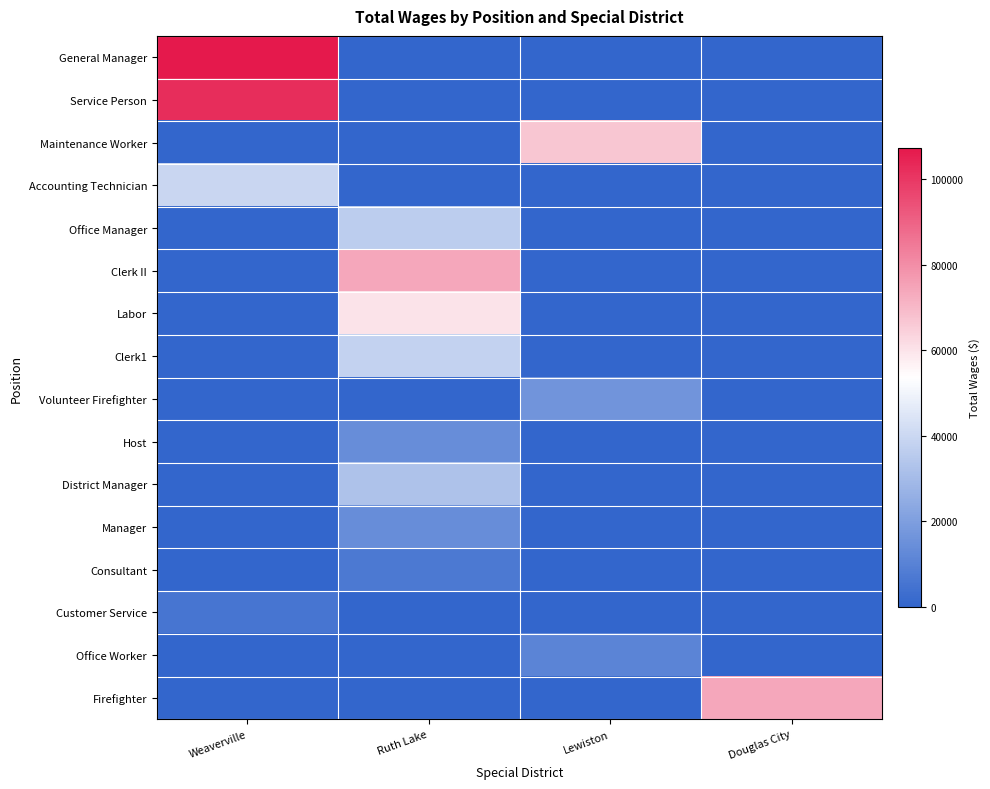

Reading left to right, list all the values displayed in this chart.

General Manager: Weaverville=107213	Ruth Lake=0	Lewiston=0	Douglas City=0
Service Person: Weaverville=102391	Ruth Lake=0	Lewiston=0	Douglas City=0
Maintenance Worker: Weaverville=0	Ruth Lake=0	Lewiston=66889	Douglas City=0
Accounting Technician: Weaverville=39370	Ruth Lake=0	Lewiston=0	Douglas City=0
Office Manager: Weaverville=0	Ruth Lake=36048	Lewiston=0	Douglas City=0
Clerk II: Weaverville=0	Ruth Lake=74127	Lewiston=0	Douglas City=0
Labor: Weaverville=0	Ruth Lake=59989	Lewiston=0	Douglas City=0
Clerk1: Weaverville=0	Ruth Lake=37826	Lewiston=0	Douglas City=0
Volunteer Firefighter: Weaverville=0	Ruth Lake=0	Lewiston=16649	Douglas City=0
Host: Weaverville=0	Ruth Lake=14167	Lewiston=0	Douglas City=0
District Manager: Weaverville=0	Ruth Lake=32617	Lewiston=0	Douglas City=0
Manager: Weaverville=0	Ruth Lake=14200	Lewiston=0	Douglas City=0
Consultant: Weaverville=0	Ruth Lake=6948	Lewiston=0	Douglas City=0
Customer Service: Weaverville=5621	Ruth Lake=0	Lewiston=0	Douglas City=0
Office Worker: Weaverville=0	Ruth Lake=0	Lewiston=10755	Douglas City=0
Firefighter: Weaverville=0	Ruth Lake=0	Lewiston=0	Douglas City=73947